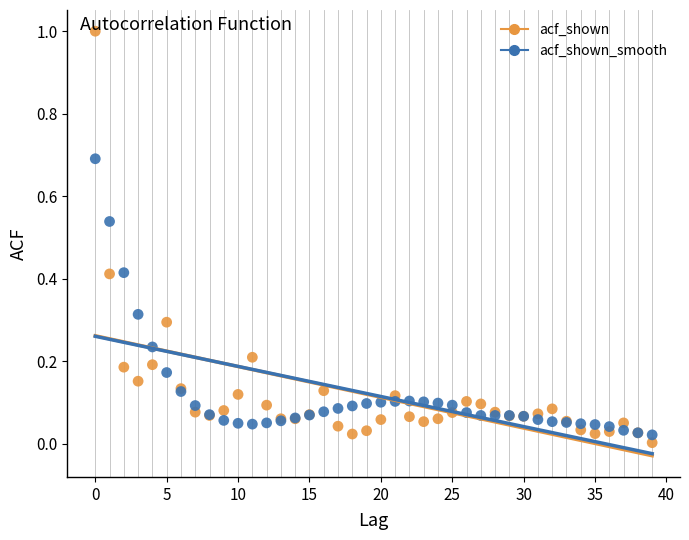

What are all the series names shown in the legend?

acf_shown, acf_shown_smooth